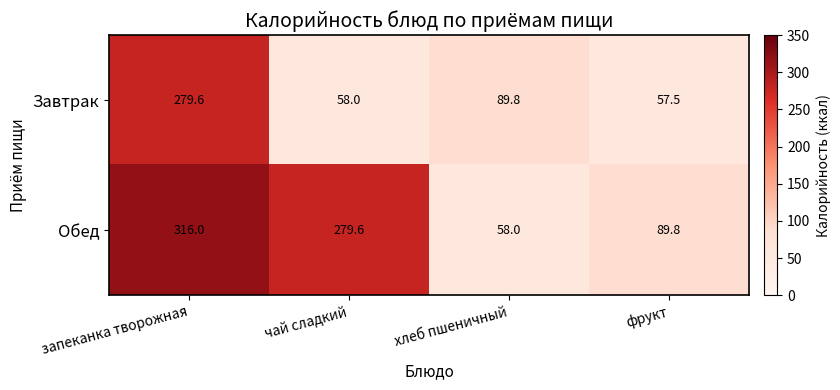

Which category has the lowest value across all series?

фрукт